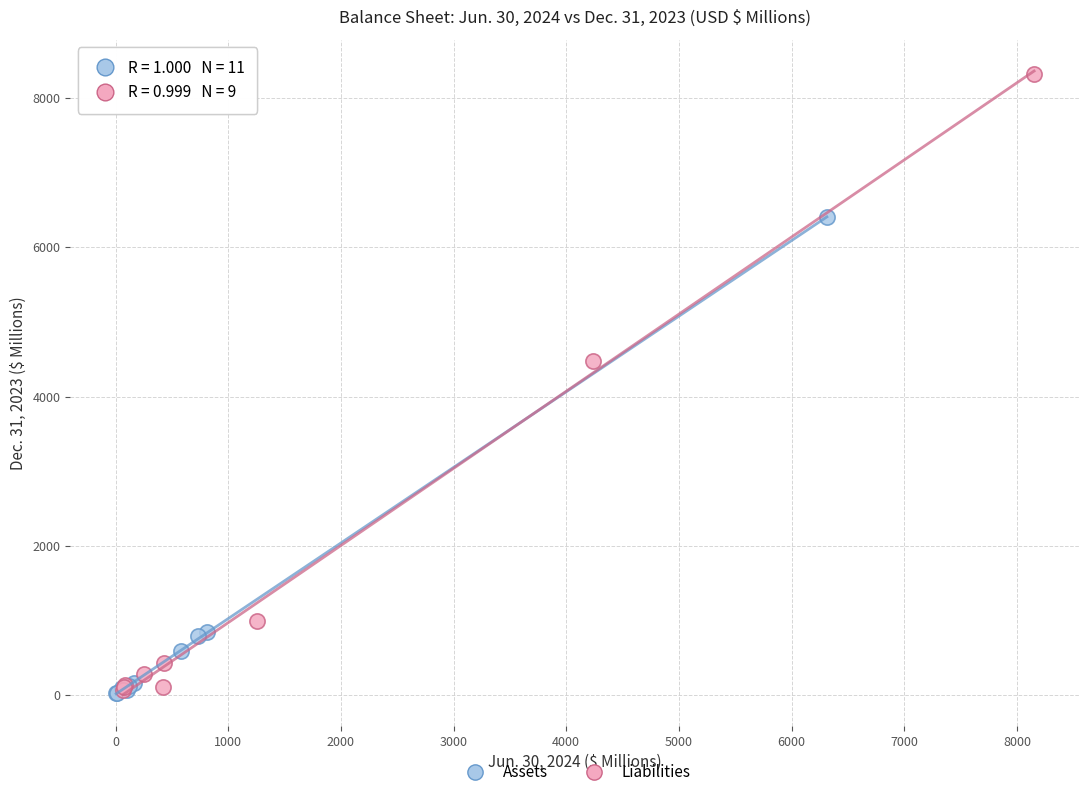

Which series contains the highest Y value?

Liabilities